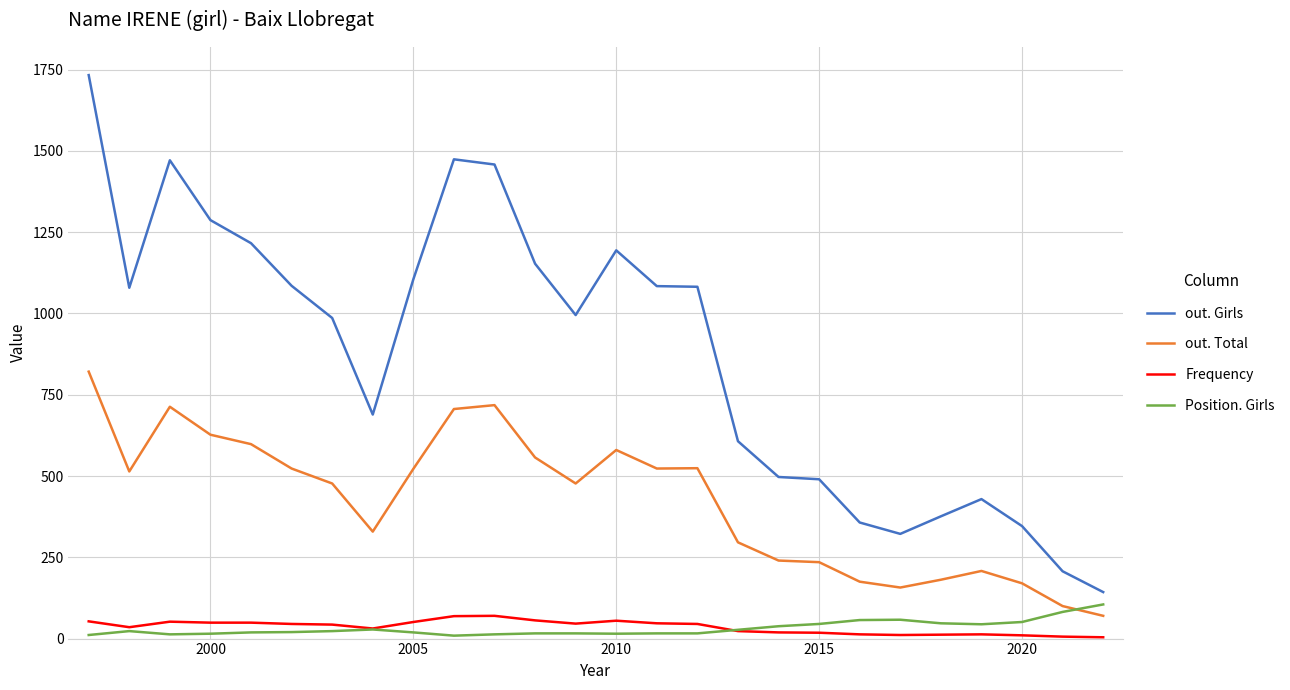

True or false: out. Total and Frequency cross at least once.

False